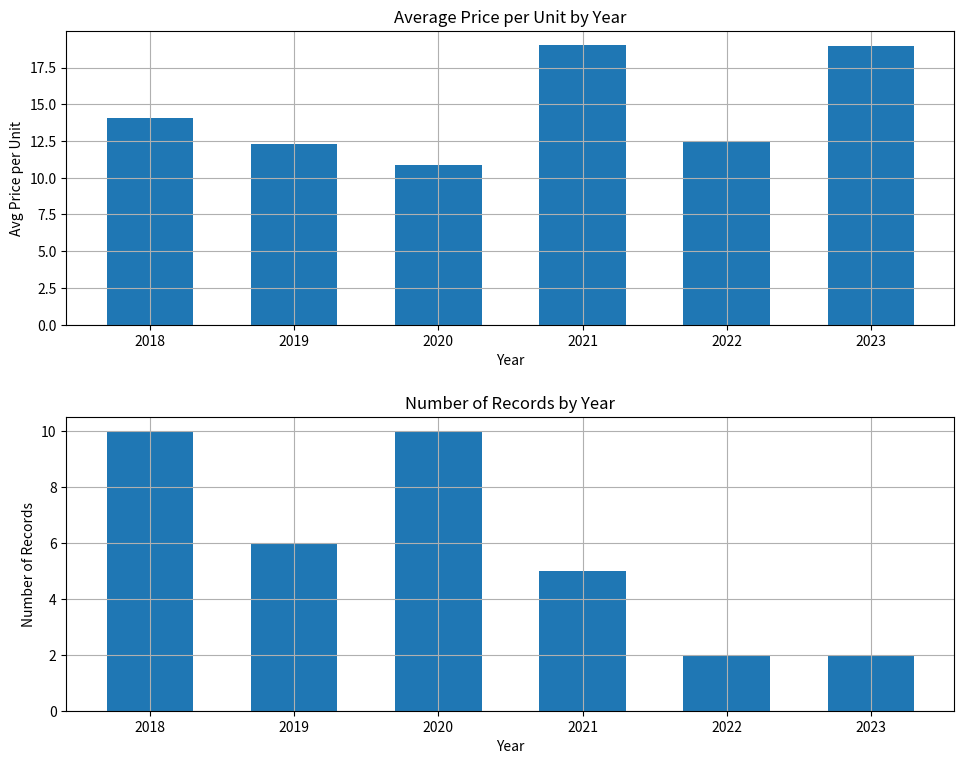

How many bars are there in total?

12